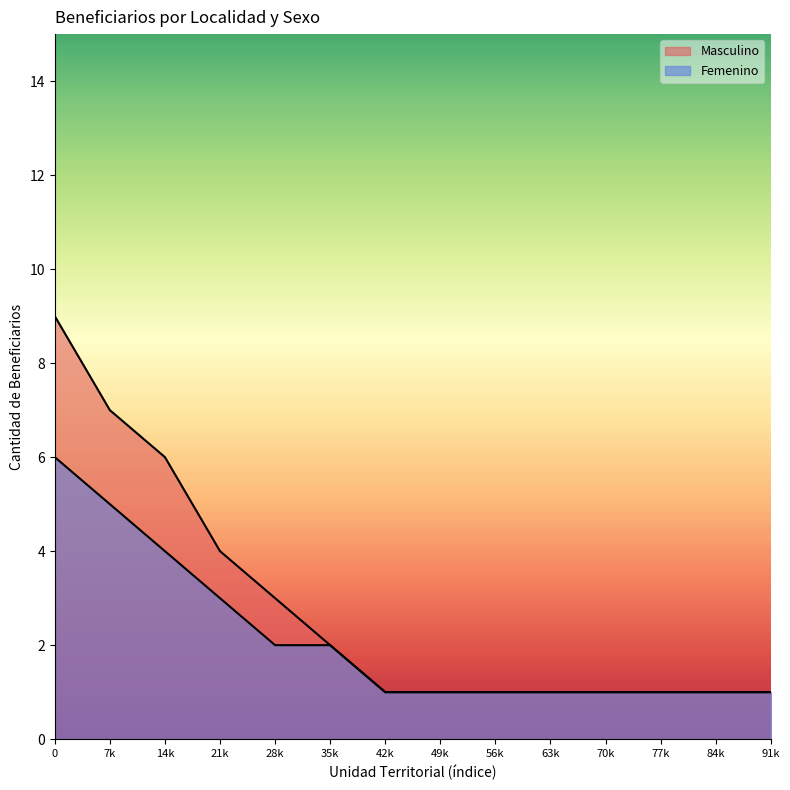

How many distinct data groups are displayed?

2